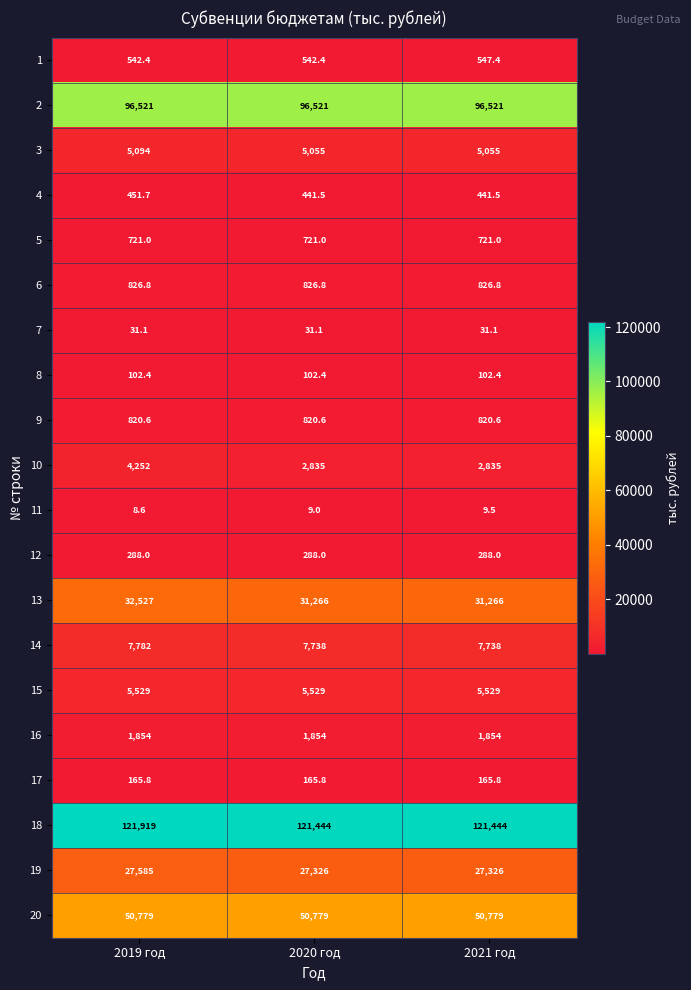

What is the approximate value of 7 at 2021 год?

31.1